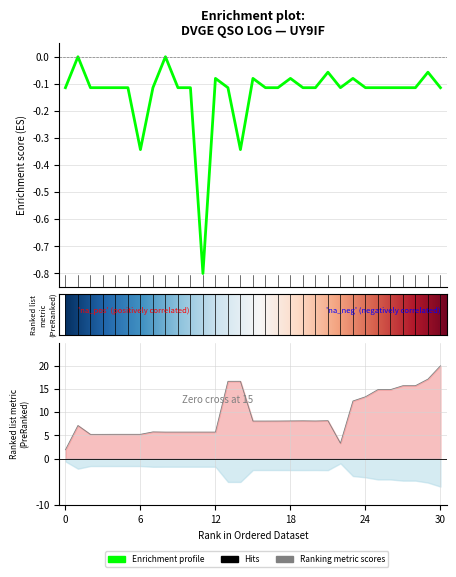

What is the greatest value displayed?

20.0